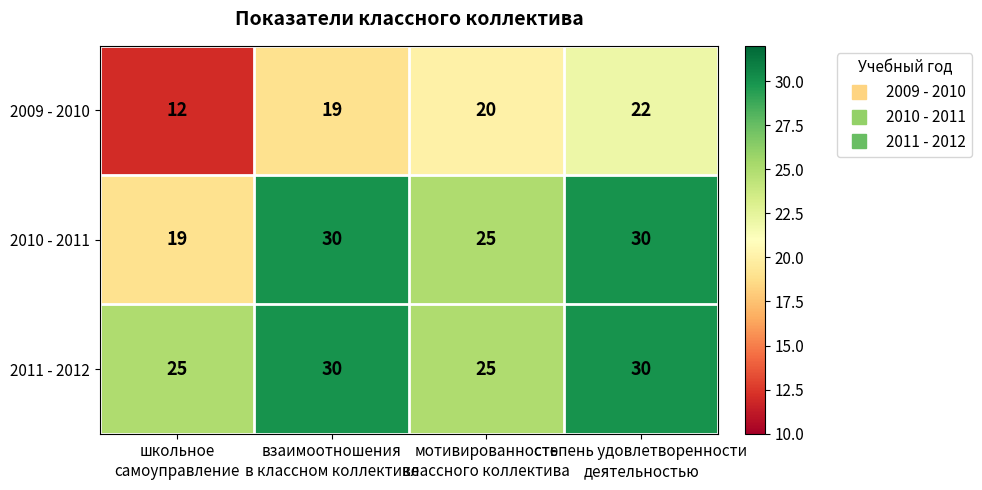

What is the average value of the 2011 - 2012 series?

28